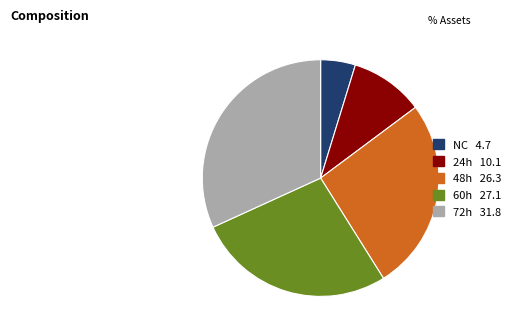

True or false: NC accounts for 5% of the total.

True